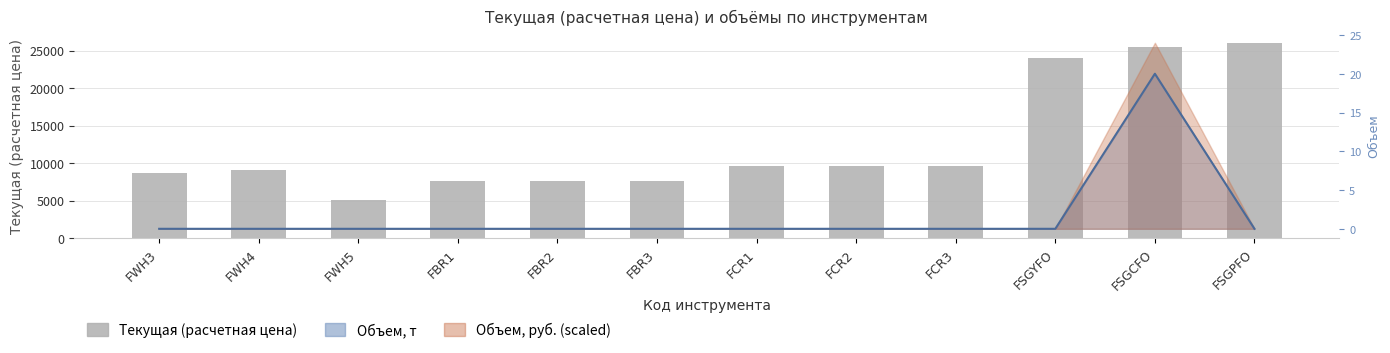

Reading left to right, extract all data points from this chart.

8637.9	9078.5	5101.4	7595.0	7595.0	7595.0	9654.8	9654.8	9654.8	24005.0	25506.0	25988.8